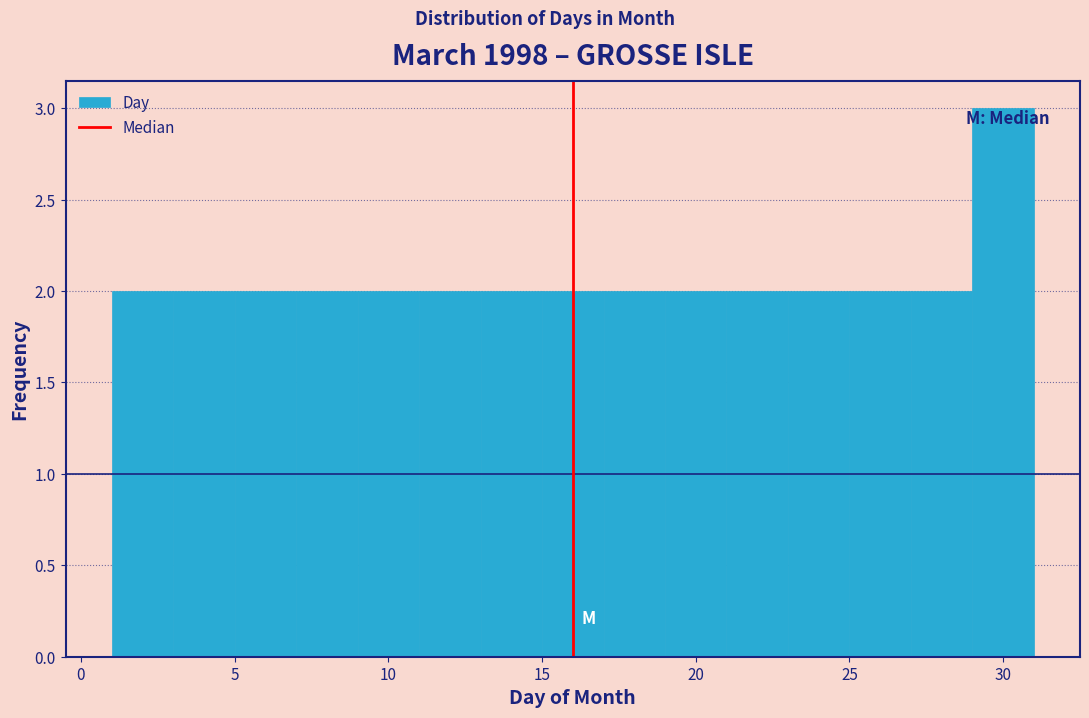

Reading left to right, transcribe this chart: for each bar, give the range it covers on the x-axis and its height. The values are not printed on the chart, so give them approximately, as read against the axis.

1 to 3: 2
3 to 5: 2
5 to 7: 2
7 to 9: 2
9 to 11: 2
11 to 13: 2
13 to 15: 2
15 to 17: 2
17 to 19: 2
19 to 21: 2
21 to 23: 2
23 to 25: 2
25 to 27: 2
27 to 29: 2
29 to 31: 3